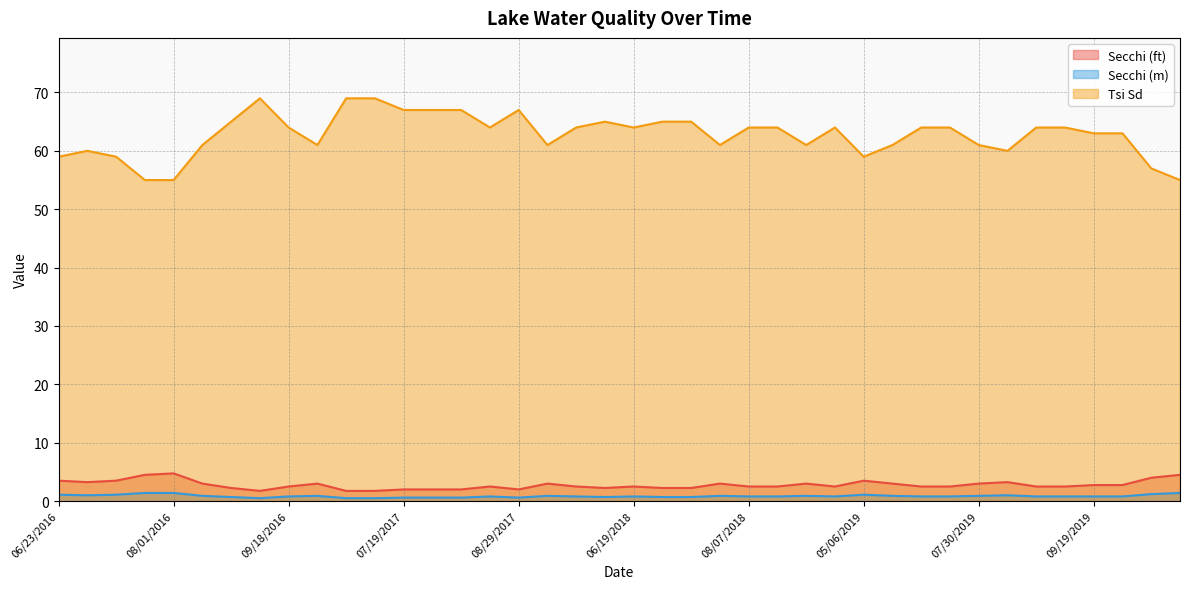

Is the value of Secchi (ft) at 08/26/2019 greater than the value of Tsi Sd at 05/30/2019?

No